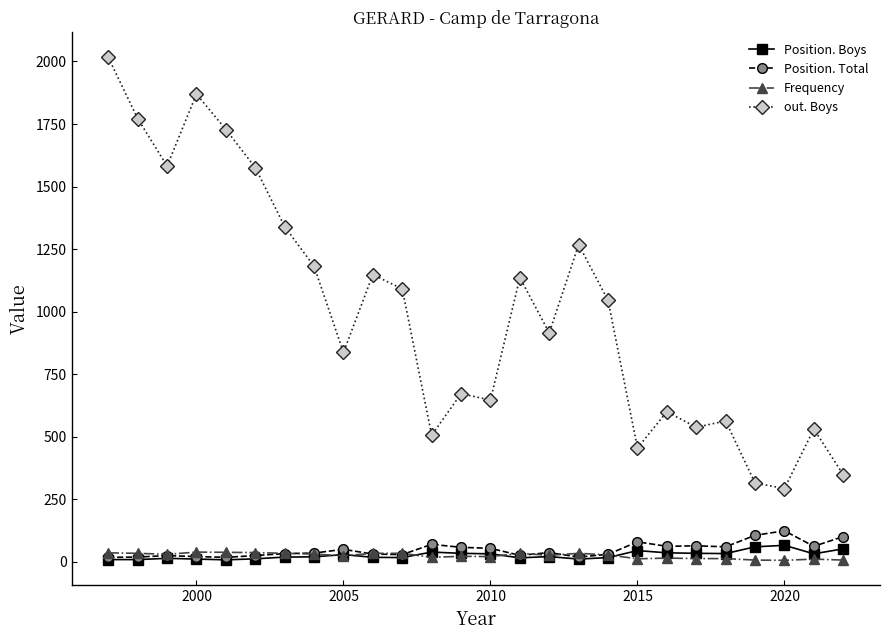

True or false: out. Boys and Position. Boys cross at least once.

False